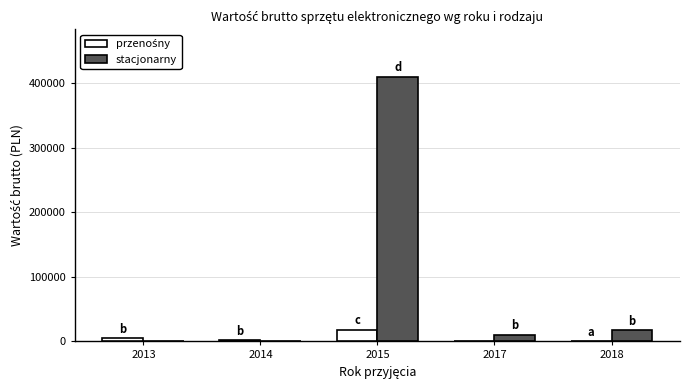

Between 2015 and 2018, which series saw the biggest shift?

stacjonarny